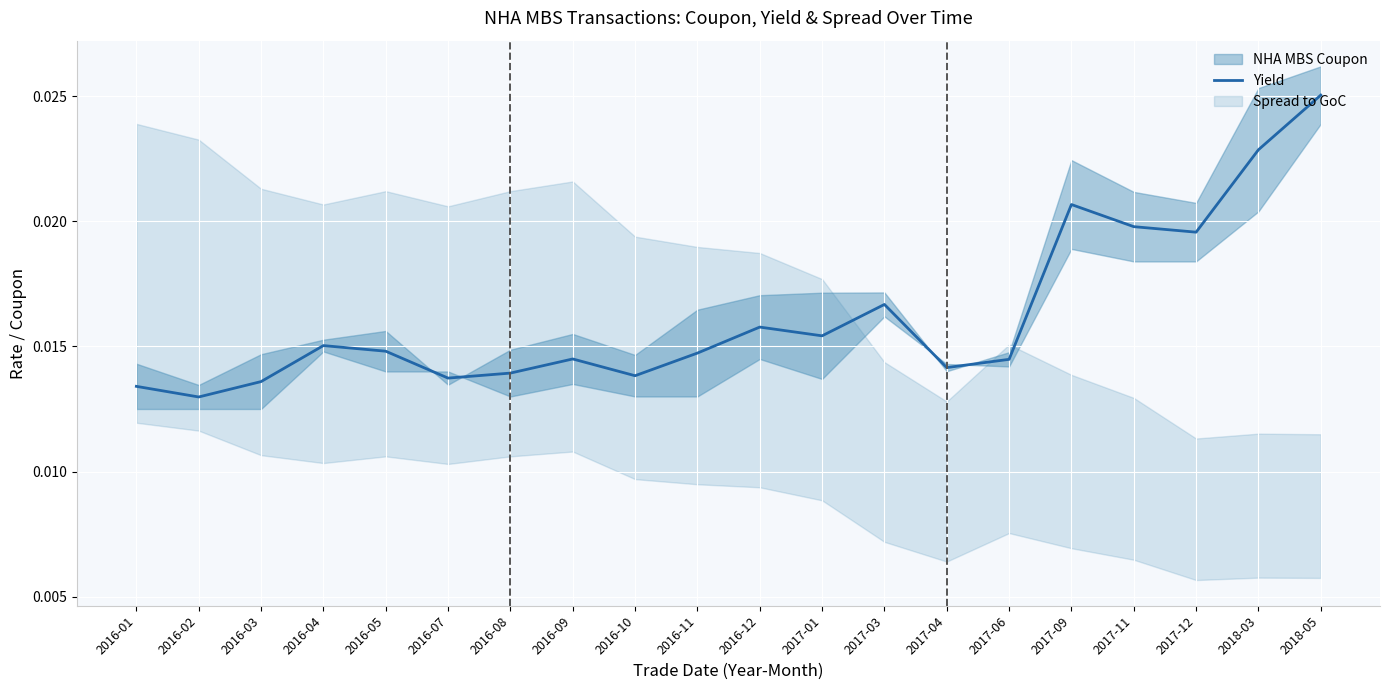

The value at 2016-08 is 0.0. True or false?

True